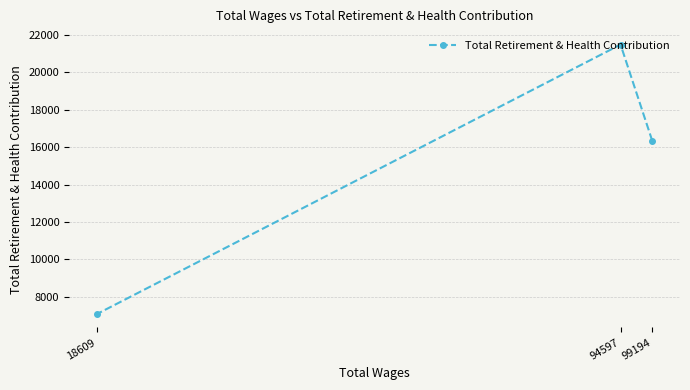

Rank the categories by value from lowest to highest.

18609, 99194, 94597